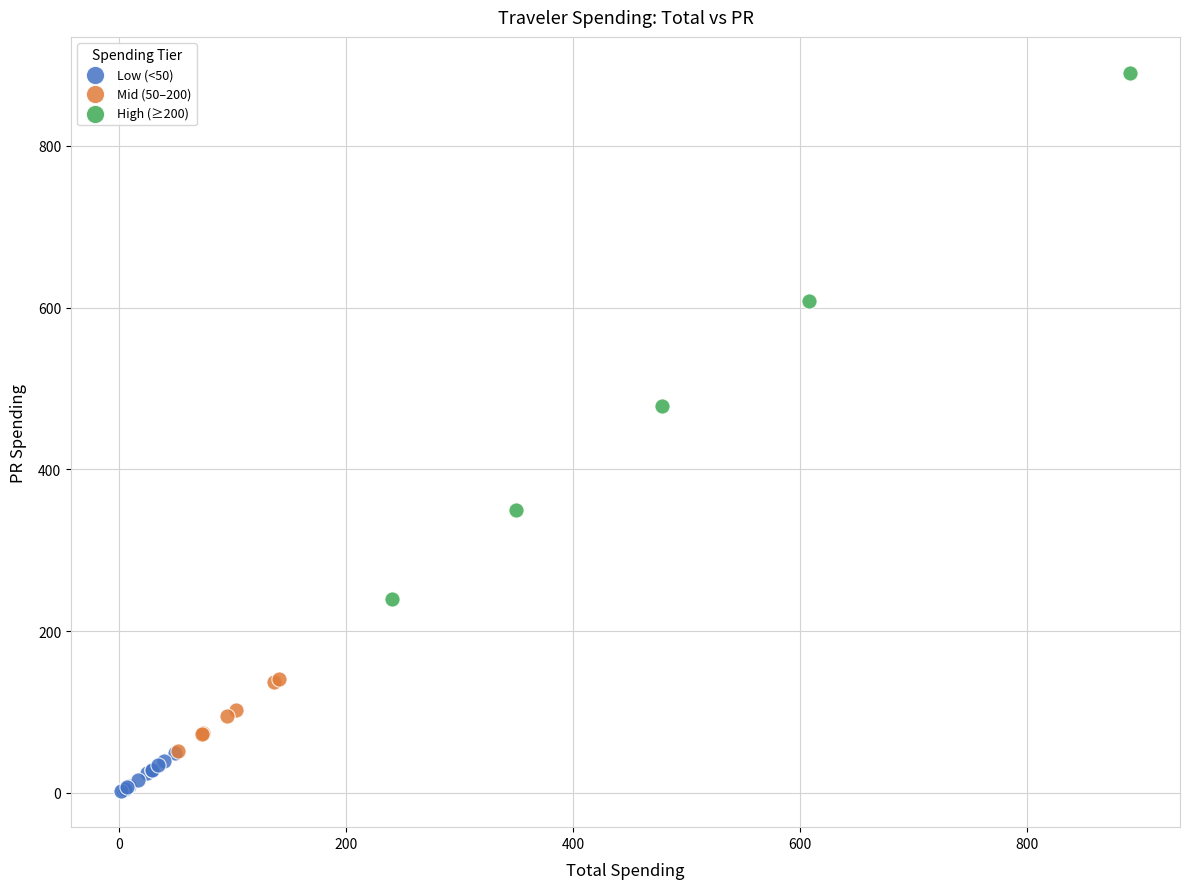

Which series contains the highest Y value?

High (≥200)